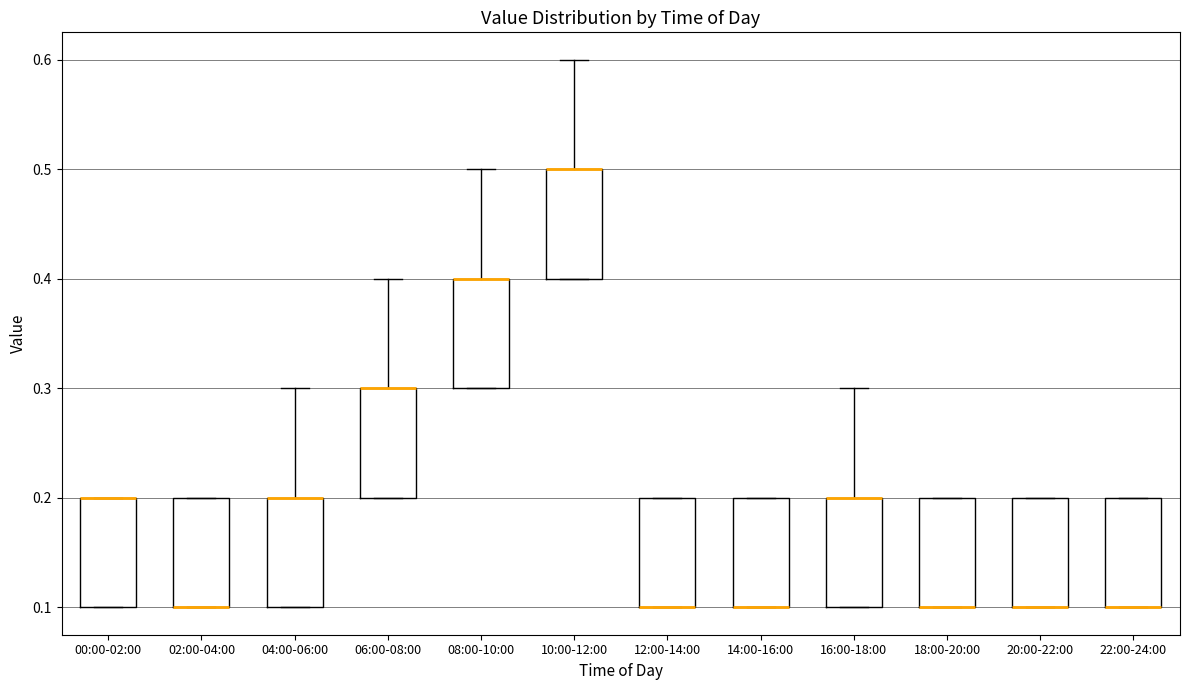

Where is the lower edge of the box for 22:00-24:00 on the y-axis? The values are not printed on the chart, so give them approximately, as read against the axis.

0.1